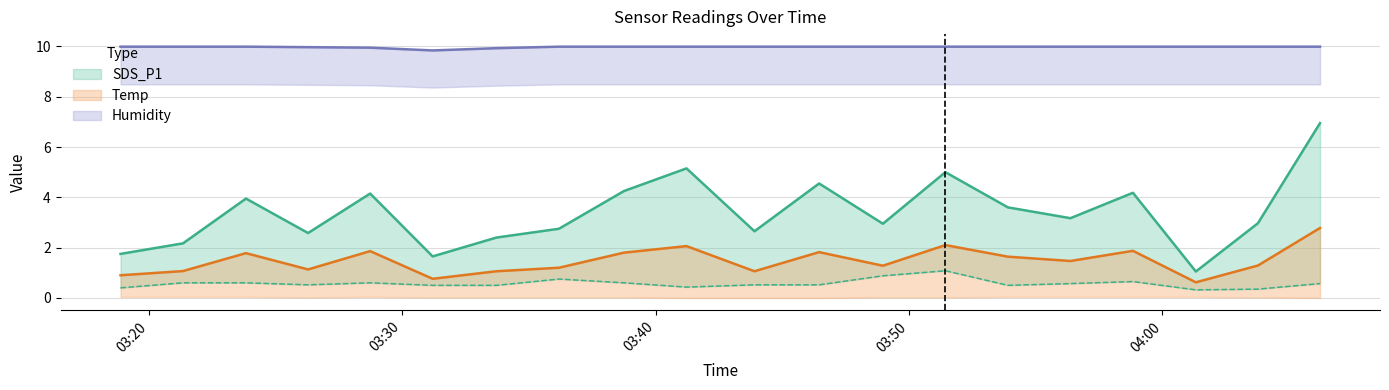

Which label corresponds to the largest value in the chart?

2023/06/23 03:18:53